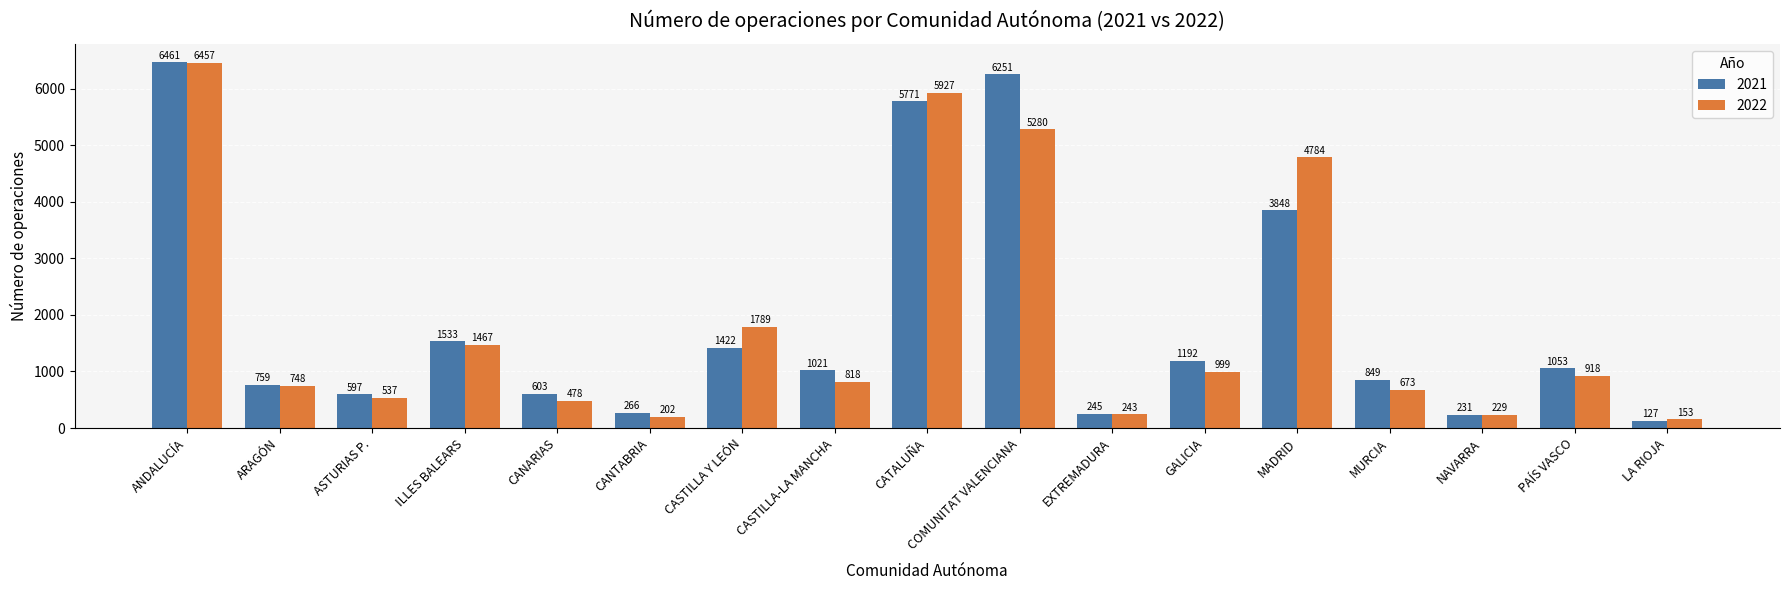

Does the chart contain any negative values?

No